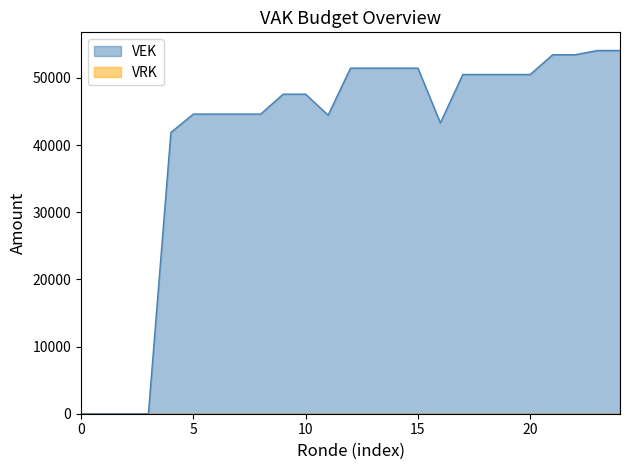

Reading left to right, transcribe all the data shown in this chart.

0	0	0	0	41864	44608	44608	44608	44608	47569	47569	44434	51445	51445	51445	51445	43292	50498	50498	50498	50498	53434	53434	54068	54068